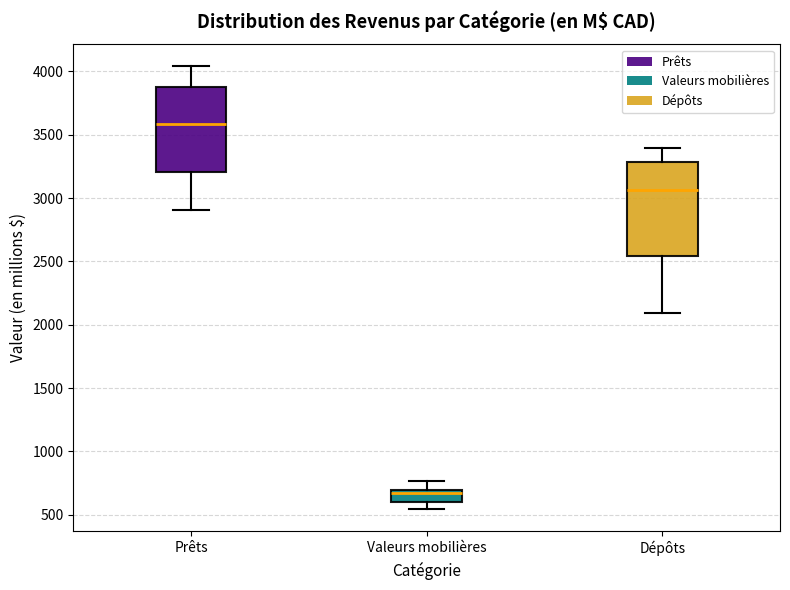

Where does the lower whisker of the box for Valeurs mobilières end on the y-axis? The values are not printed on the chart, so give them approximately, as read against the axis.

550